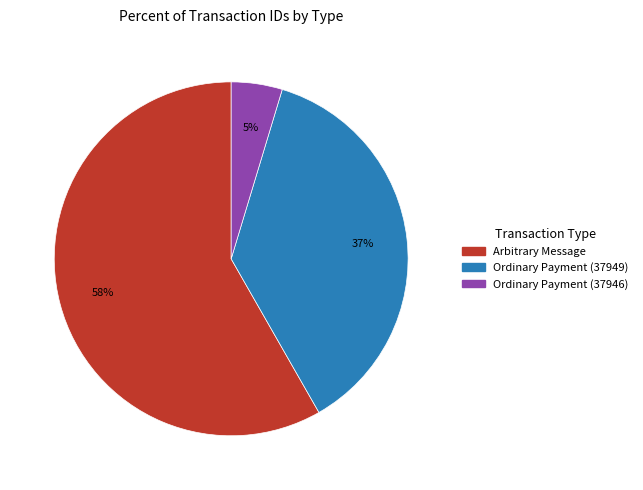

What is the smallest slice in the pie chart?

Ordinary Payment (37946)